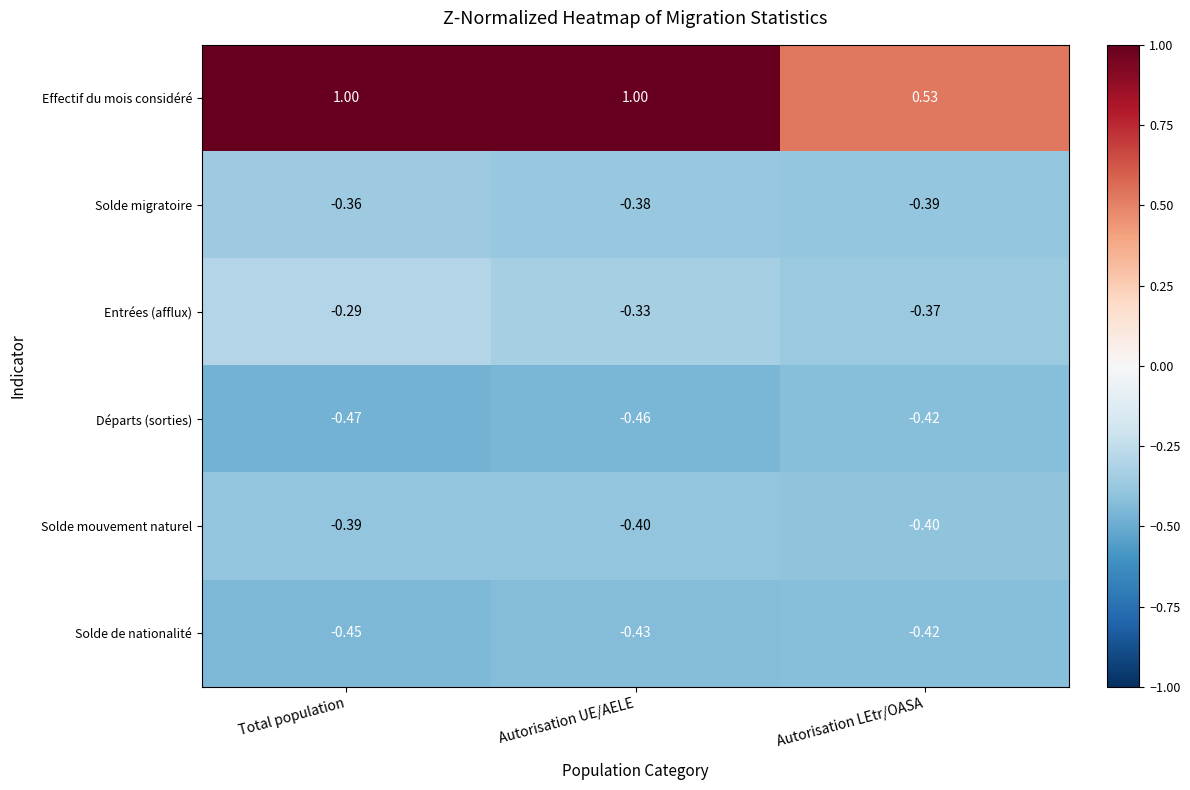

Which category has the highest value in the Solde mouvement naturel series?

Total population